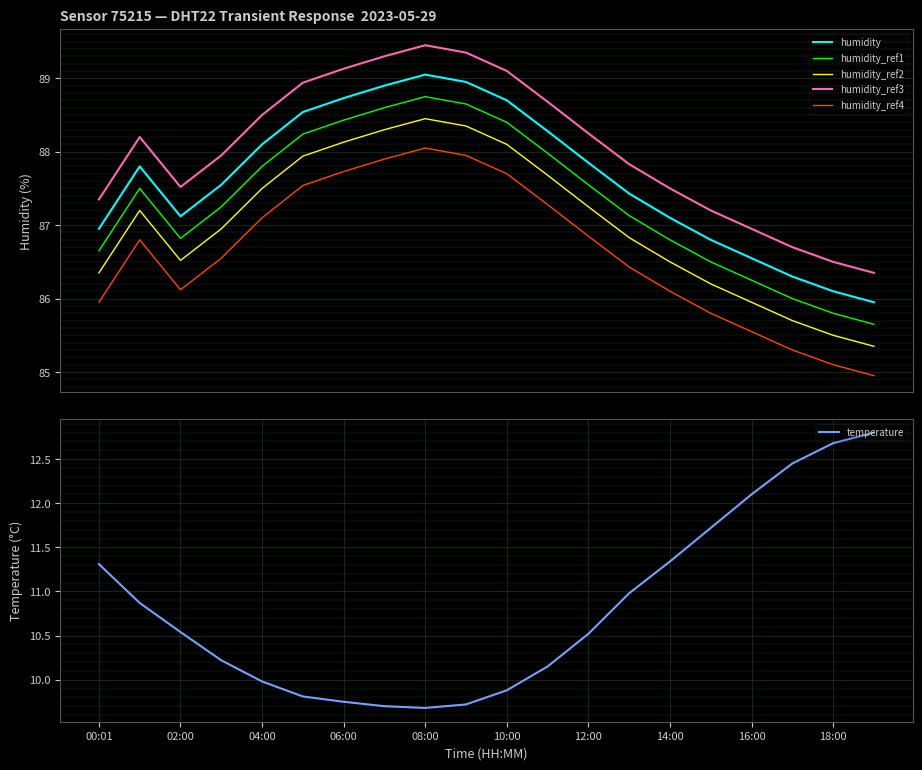

True or false: humidity_ref3 and humidity_ref2 cross at least once.

False